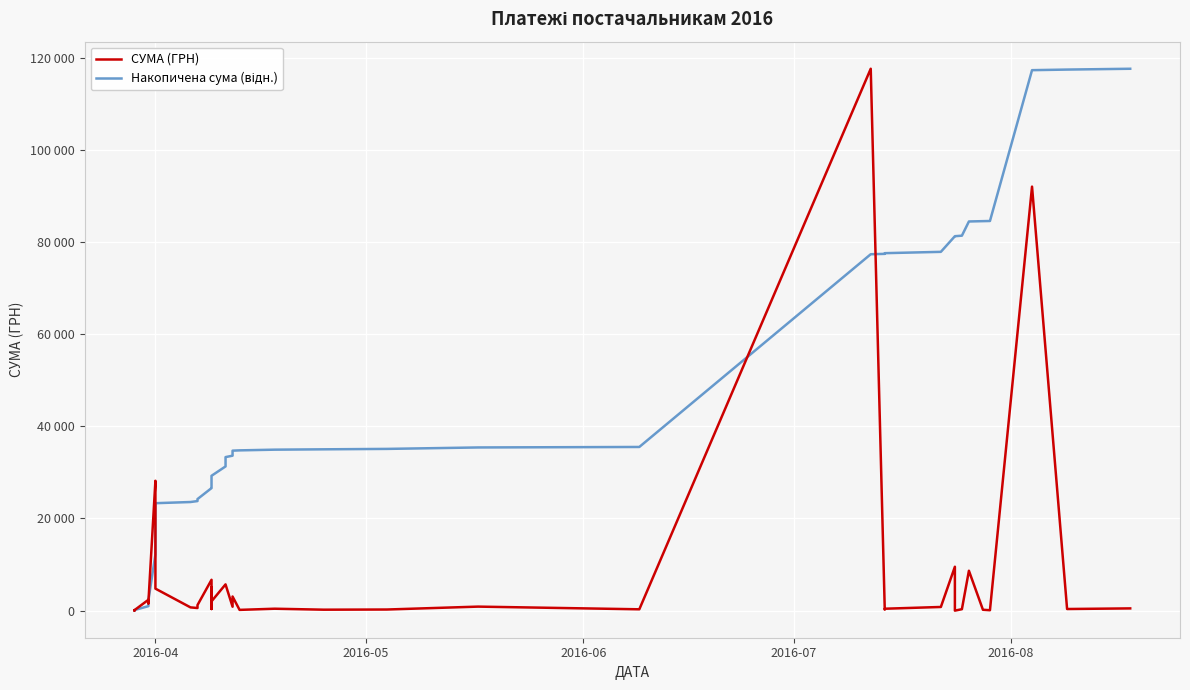

Reading left to right, what are all the values shown in this chart?

СУМА (ГРН): 97.8	100.0	97.8	100.0	2364.0	1576.8	1881.9	28183.3	26381.6	4783.8	714.6	577.4	1216.6	6700.0	361.8	5116.8	2027.8	5709.6	5693.4	859.3	3071.0	173.9	425.8	215.5	252.8	881.4	300.0	117568.8	219.0	425.8	805.0	9532.1	11.2	323.2	8661.0	199.0	97.8	91998.9	361.8	496.0
Накопичена сума (відн.): 34.8	70.4	105.2	140.7	981.5	1542.3	2211.6	12235.3	21618.2	23319.7	23573.8	23779.2	24211.9	26594.8	26723.5	28543.3	29264.5	31295.2	33320.1	33625.7	34718.0	34779.8	34931.3	35007.9	35097.8	35411.3	35518.0	77332.6	77410.5	77561.9	77848.2	81238.4	81242.4	81357.4	84437.8	84508.5	84543.3	117263.7	117392.4	117568.8